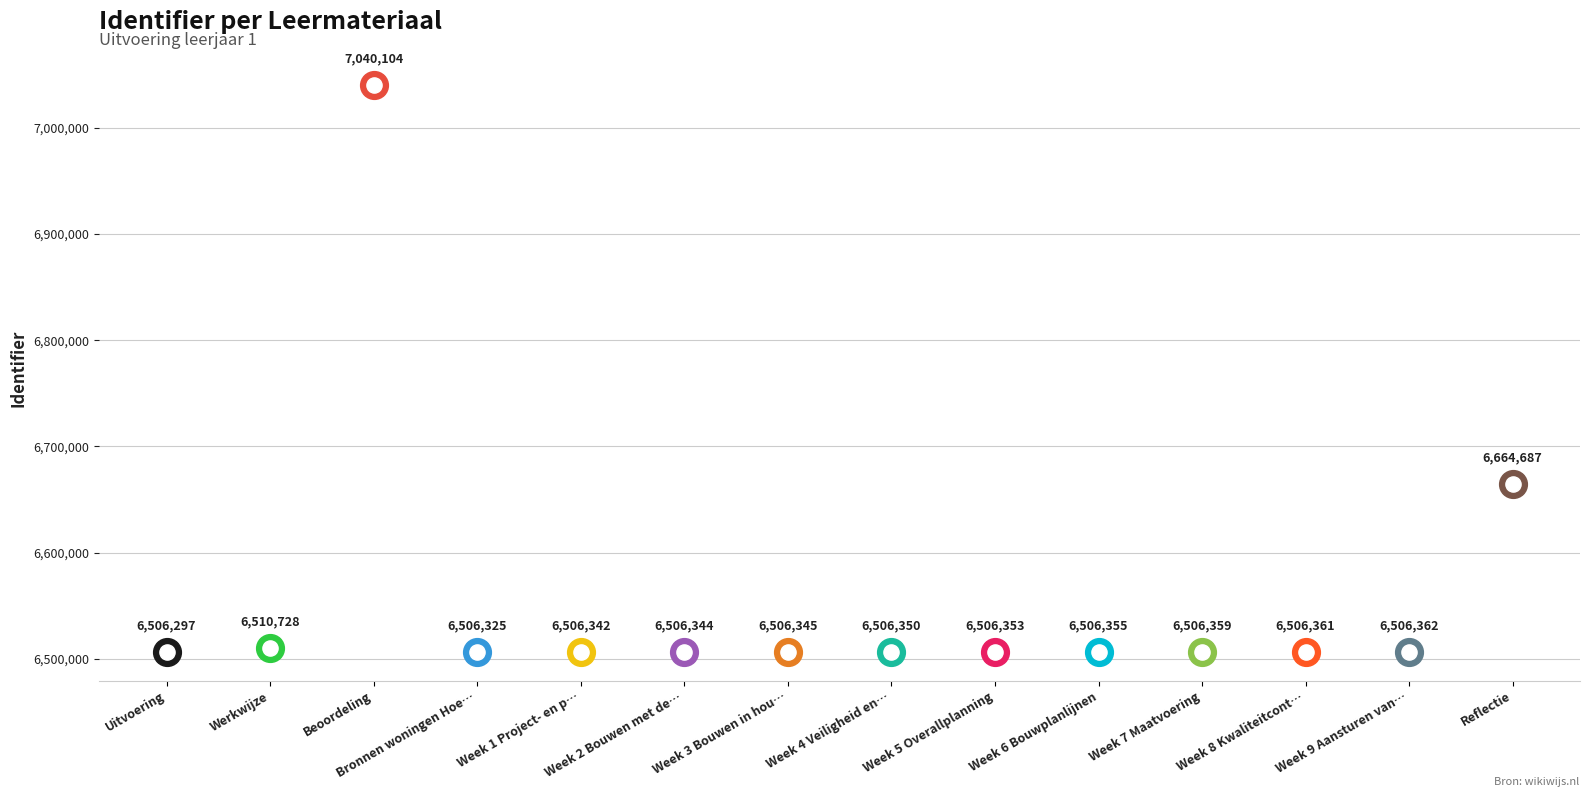

Approximately how many times larger is the value at Week 6 Bouwplanlijnen compared to Beoordeling?

0.9